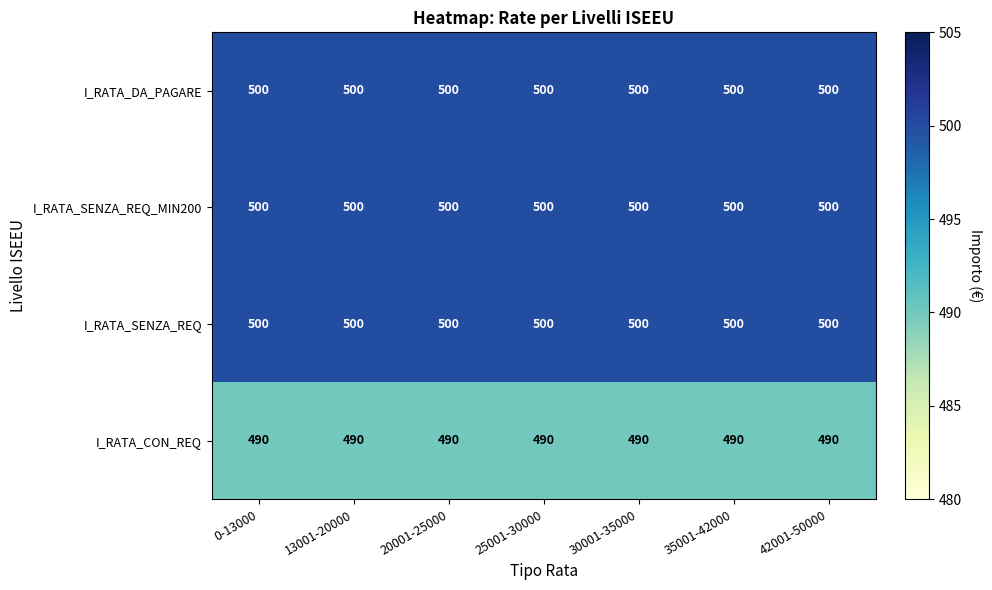

What is the spread (max minus min) of values at 13001-20000?

10